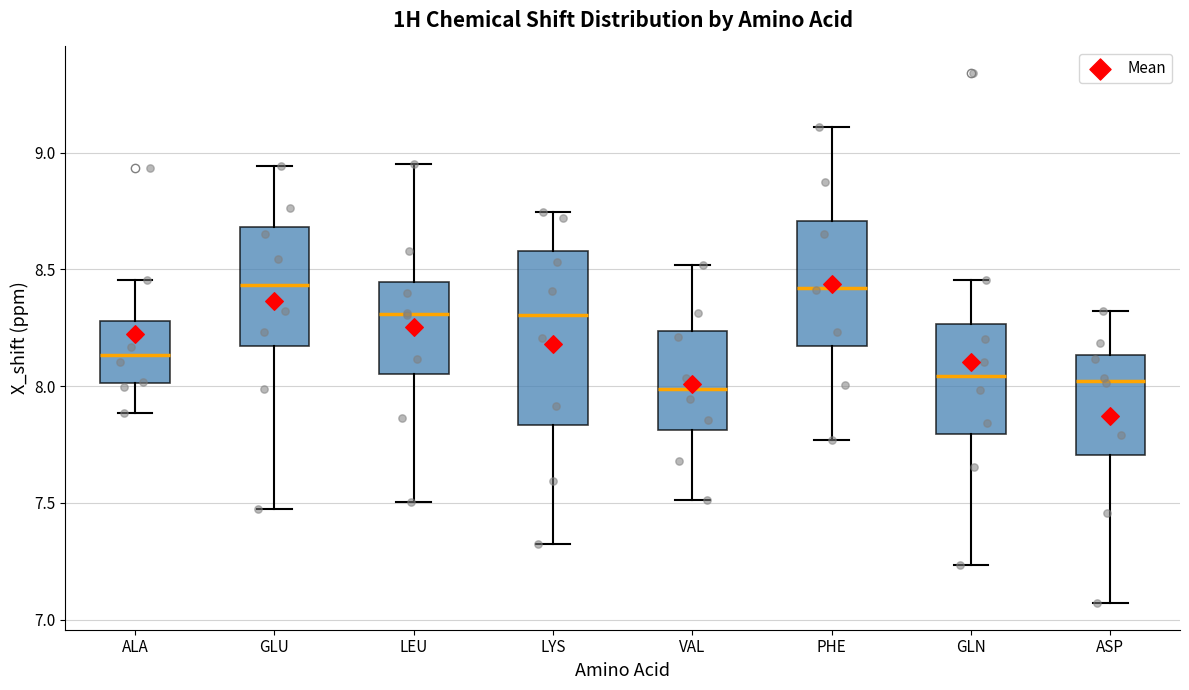

Reading left to right, transcribe this box plot: for each box, give where its median line is, the range the box spans, and where its two whiskers end, as read against the y-axis. The values are not printed on the chart, so give them approximately, as read against the axis.

ALA: median 8.15, box 8.00 to 8.30, whiskers 7.90 to 8.45
GLU: median 8.45, box 8.15 to 8.70, whiskers 7.45 to 8.95
LEU: median 8.30, box 8.05 to 8.45, whiskers 7.50 to 8.95
LYS: median 8.30, box 7.85 to 8.60, whiskers 7.30 to 8.75
VAL: median 8.00, box 7.80 to 8.25, whiskers 7.50 to 8.50
PHE: median 8.40, box 8.15 to 8.70, whiskers 7.75 to 9.10
GLN: median 8.05, box 7.80 to 8.25, whiskers 7.25 to 8.45
ASP: median 8.00, box 7.70 to 8.15, whiskers 7.05 to 8.30